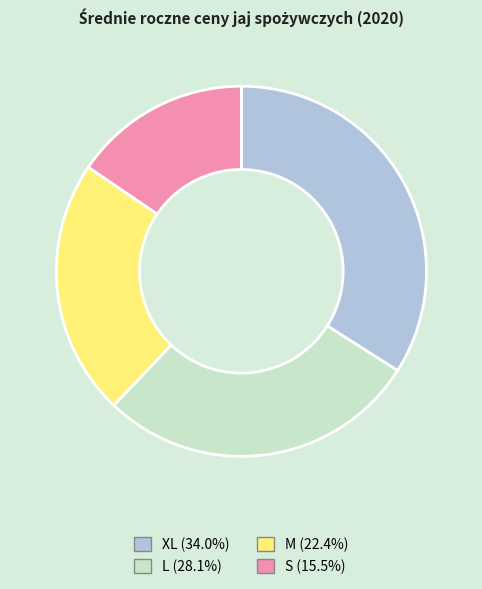

How many slices are in this pie chart?

4